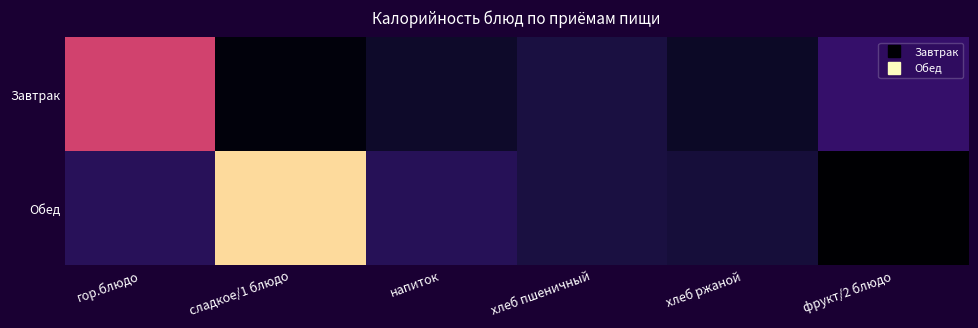

List the series in order of their peak value, lowest first.

Завтрак, Обед